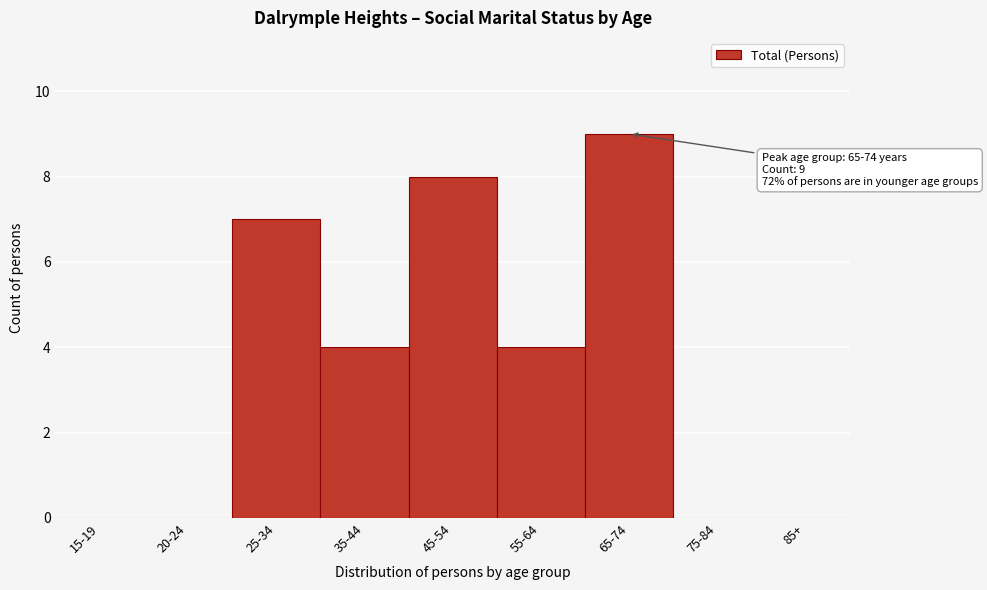

Reading right to left, transcribe all the data shown in this chart.

85+=0	75-84=0	65-74=9	55-64=4	45-54=8	35-44=4	25-34=7	20-24=0	15-19=0